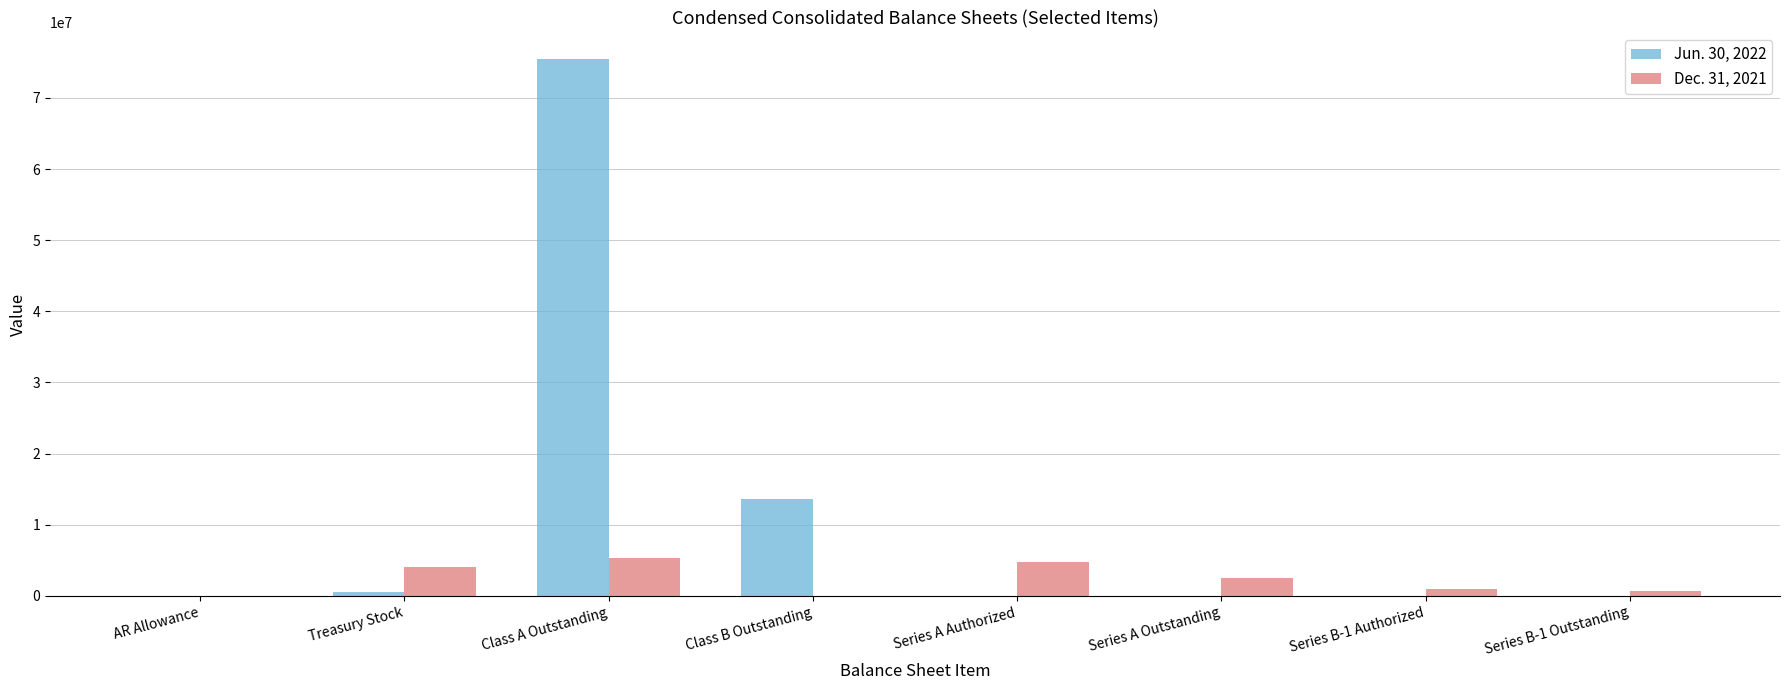

Which category has the highest value in the Jun. 30, 2022 series?

Class A Outstanding